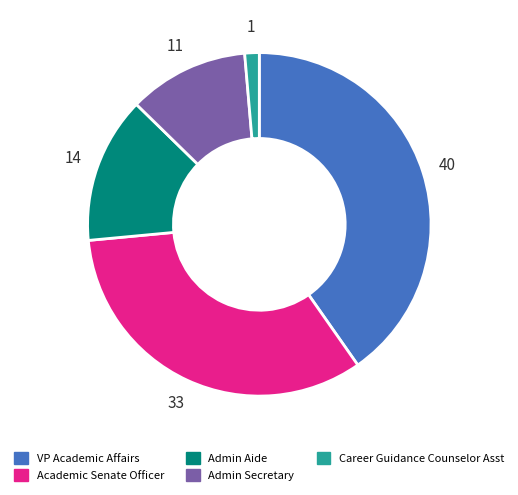

Is there any slice that represents more than half of the pie?

No